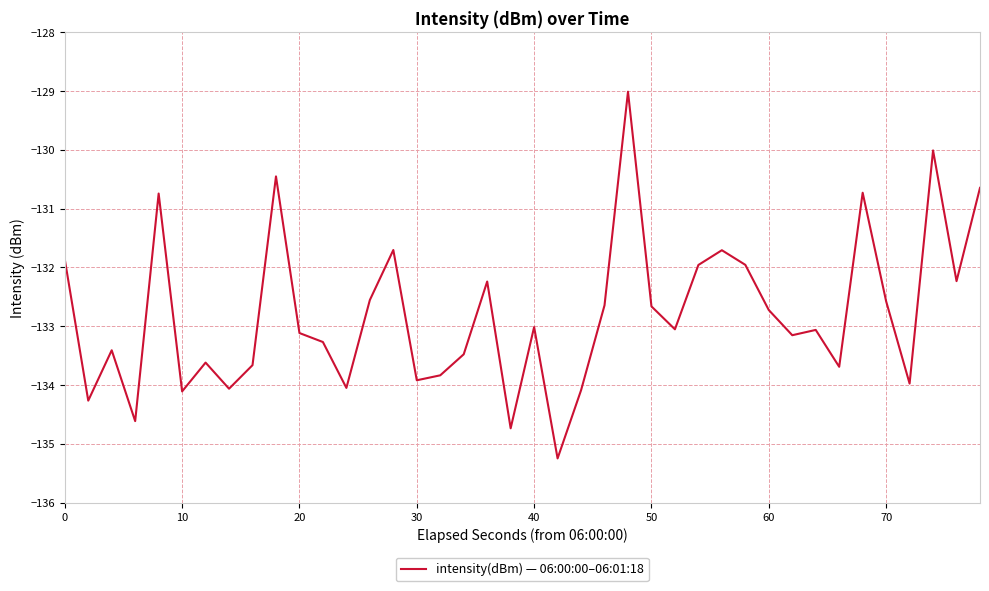

What is the sum of all values?

-5311.8